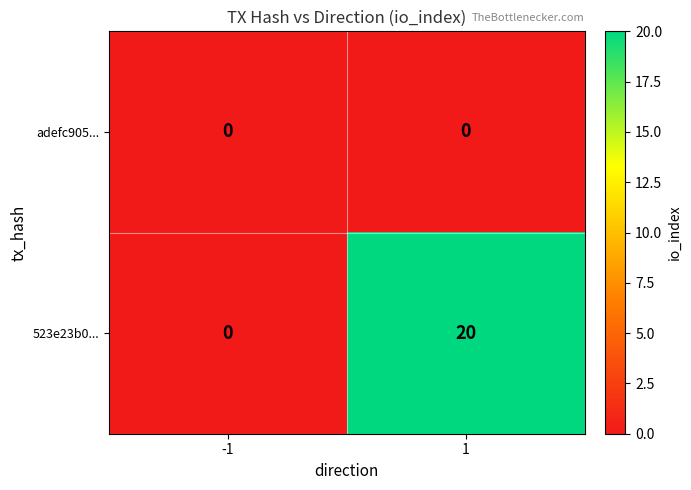

What is the total value across all series at 1?

20